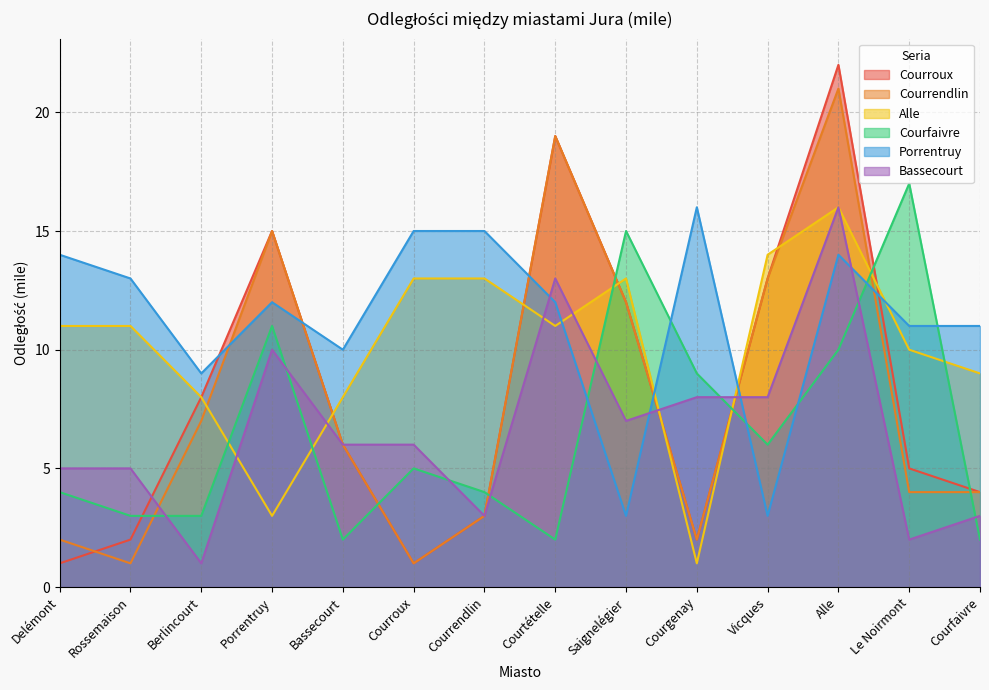

Between Saignelégier and Rossemaison, which is larger?

Saignelégier